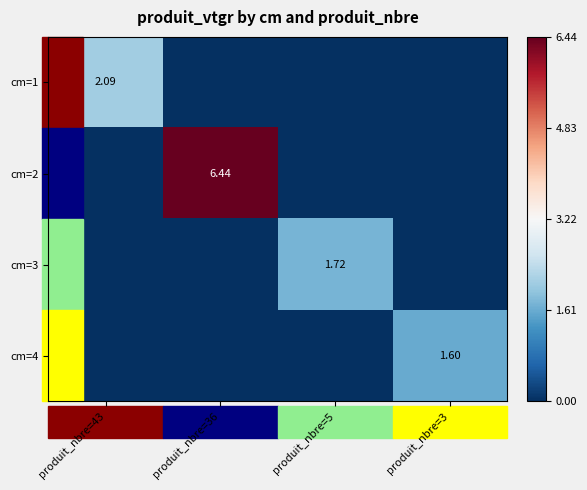

At which label does cm=4 reach its peak?

produit_nbre=3